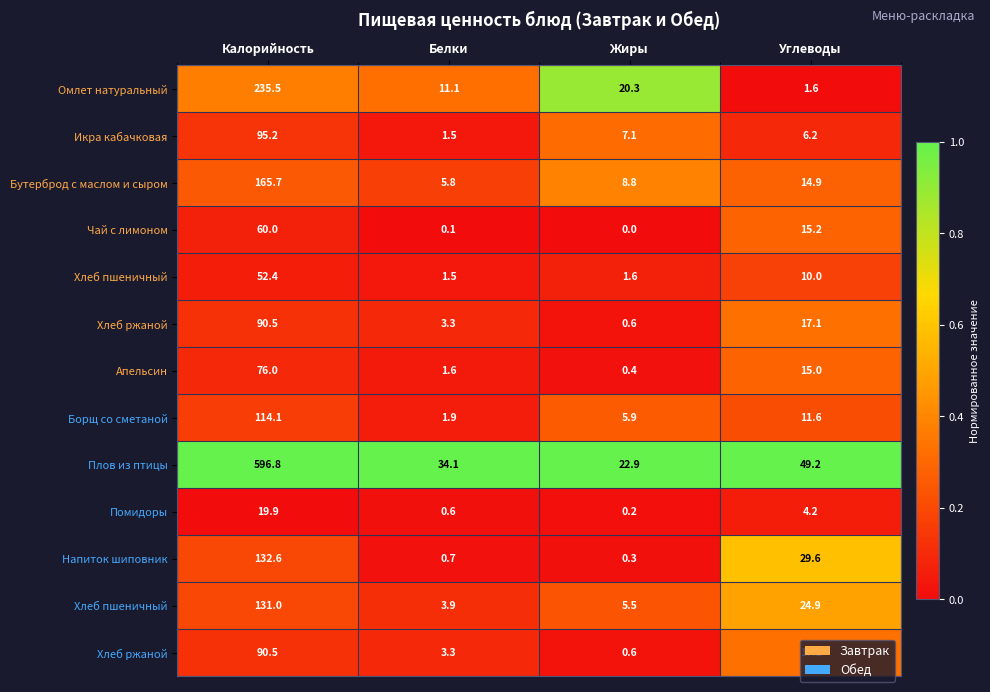

How many distinct data groups are displayed?

13